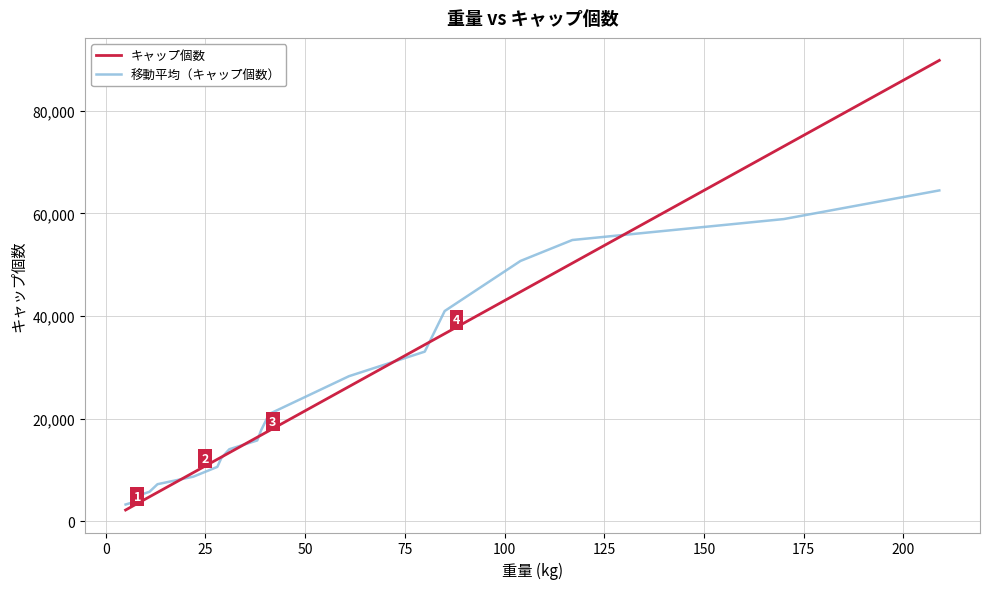

What are all the series names shown in the legend?

キャップ個数, 移動平均（キャップ個数）